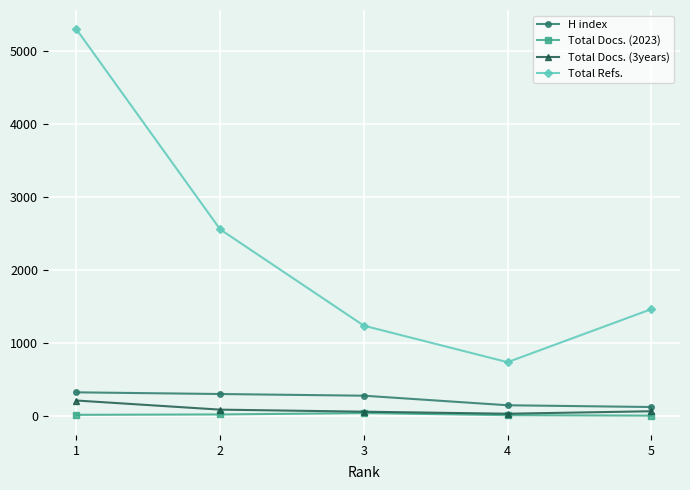

True or false: Total Refs. and Total Docs. (3years) cross at least once.

False